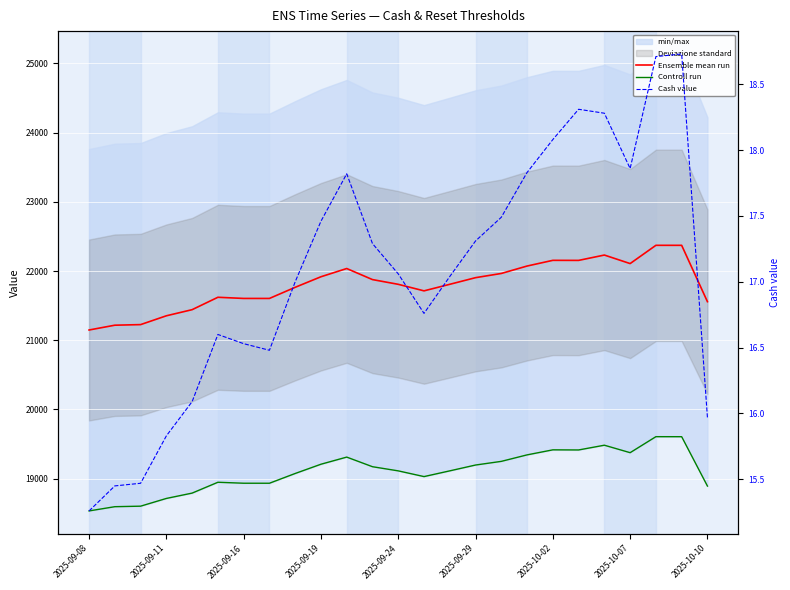

How many interior local peaks does the Ensemble mean run series have?

5